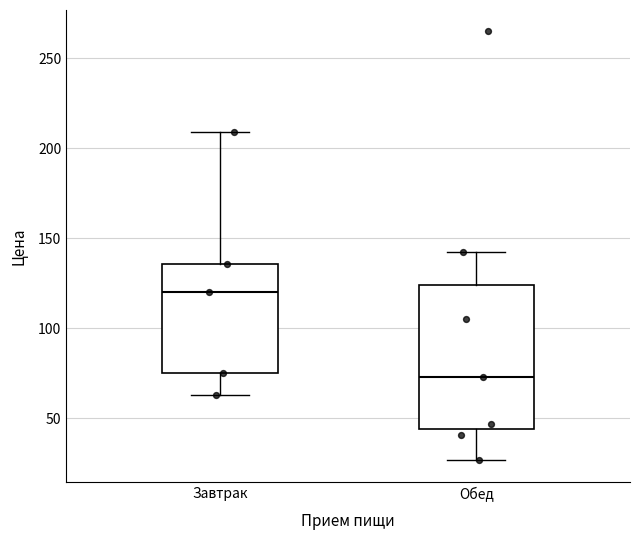

Which box has the lowest median line?

Обед